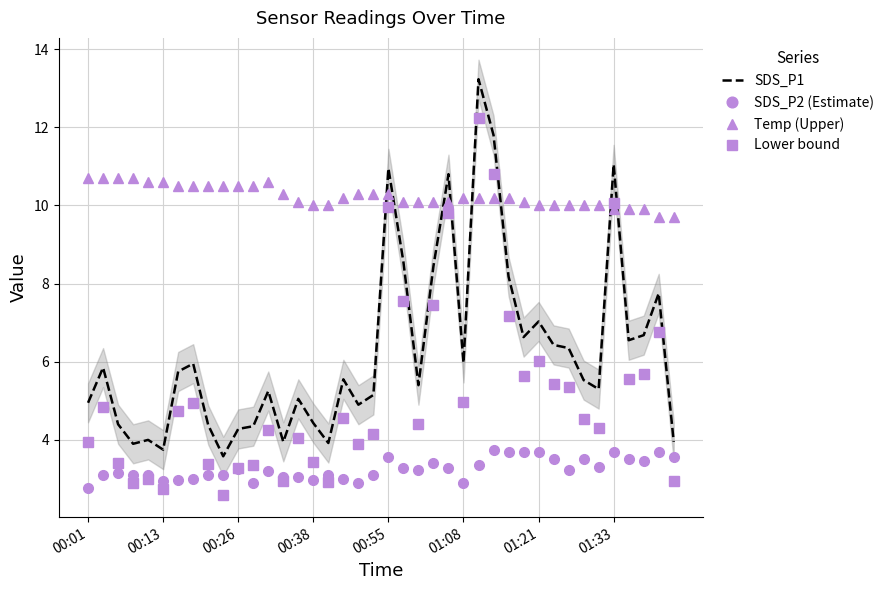

How many lines are shown in the chart?

4